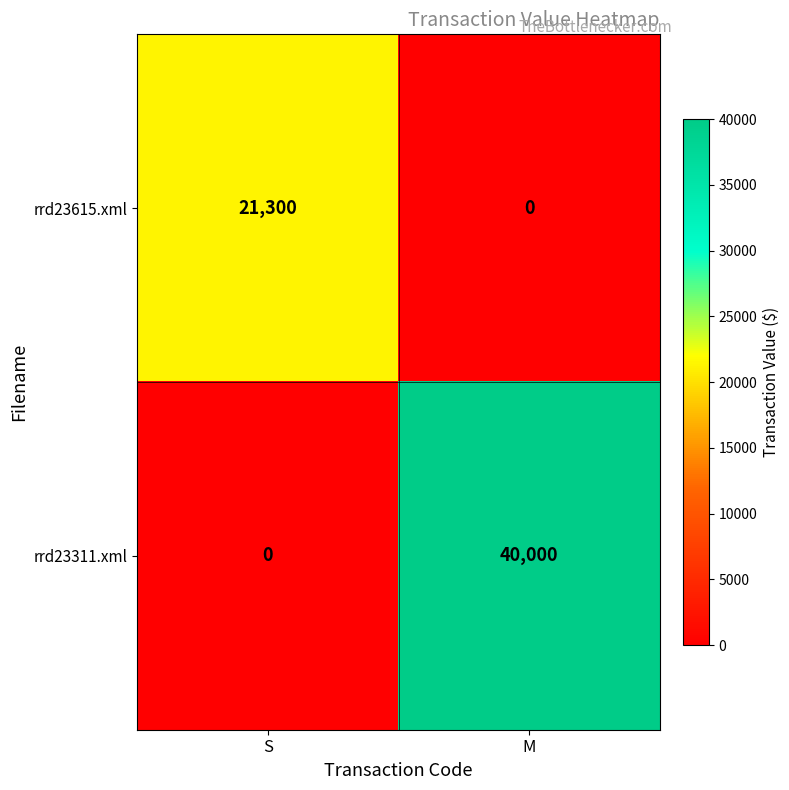

What is the approximate value of rrd23615.xml at S, to the nearest 100?

21300